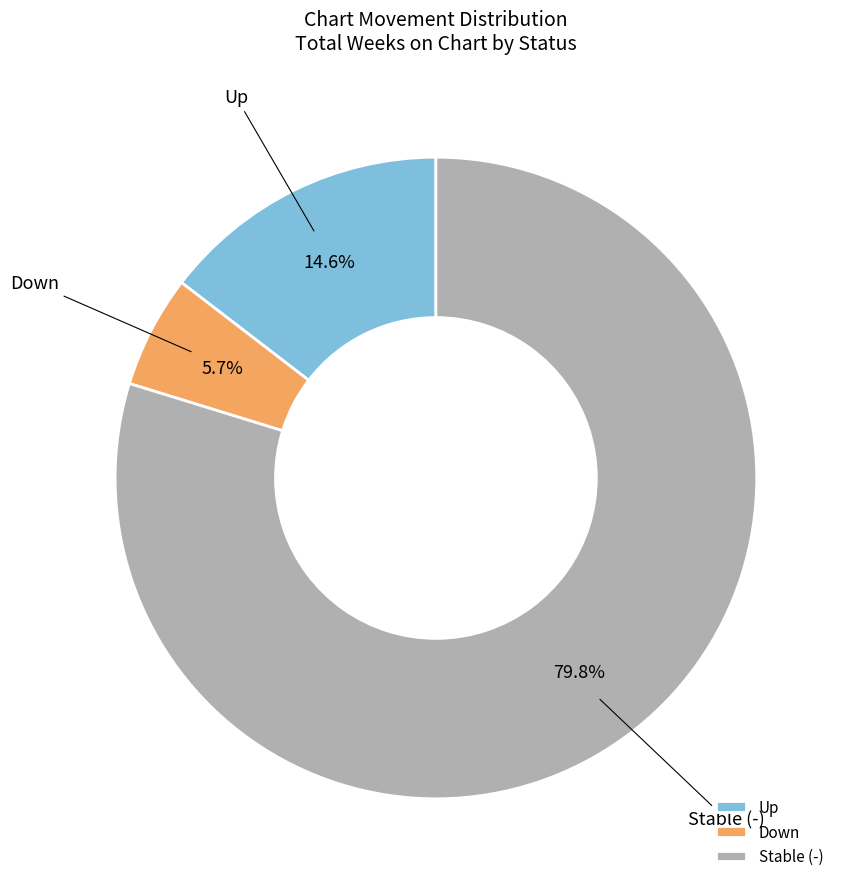

What is the total percentage of Down and Stable (-)?

85.4%